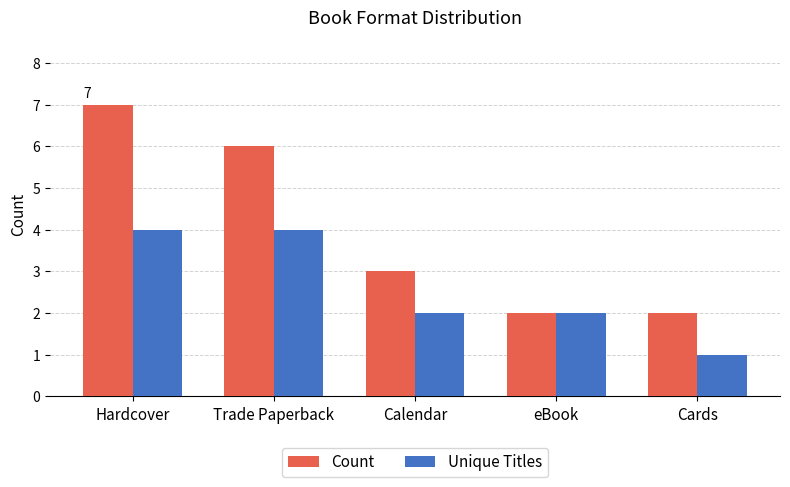

What is the label of the 5th bar from the left?

Cards